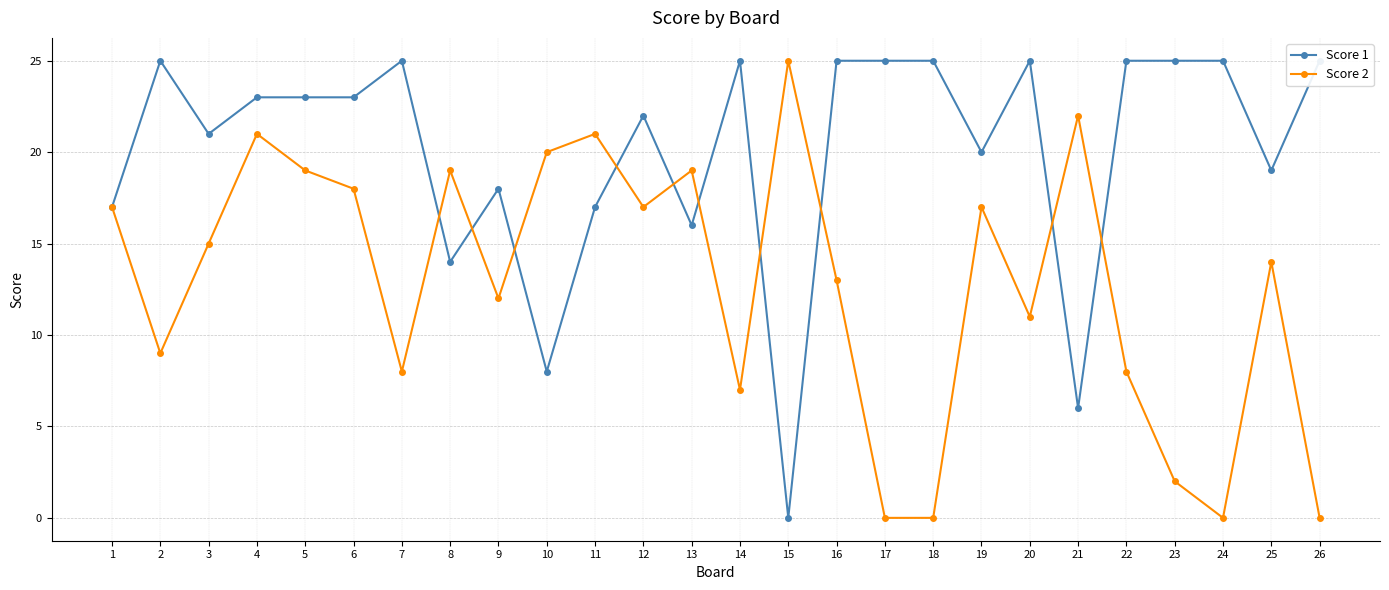

Between 19 and 20, which series saw the biggest shift?

Score 2